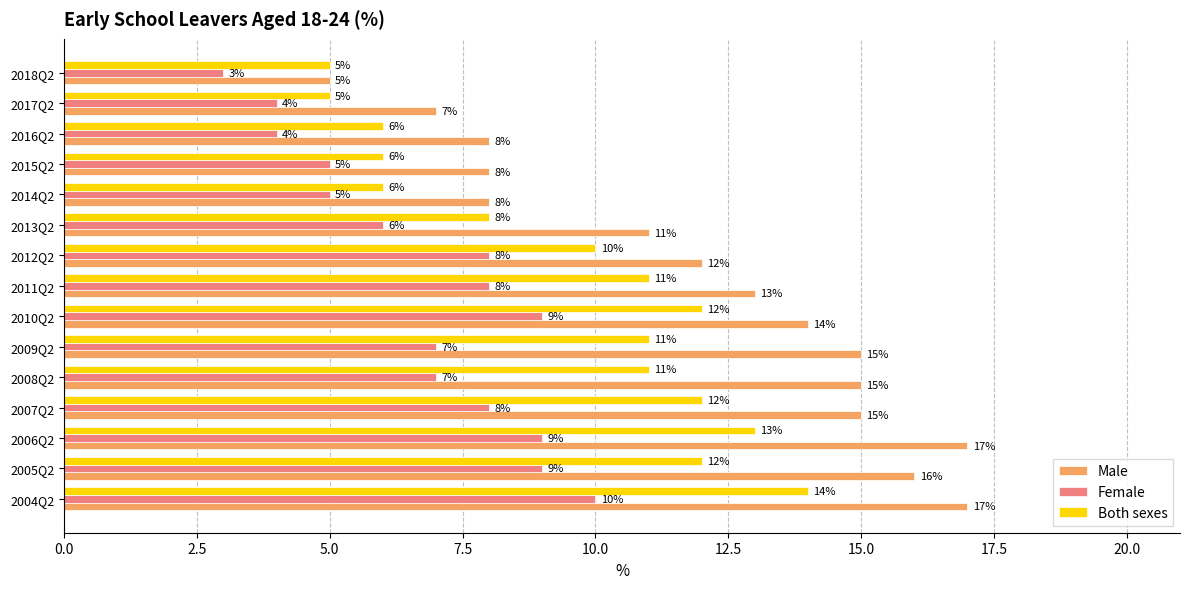

Rank the series at 2004Q2 from lowest to highest value.

Female, Both sexes, Male